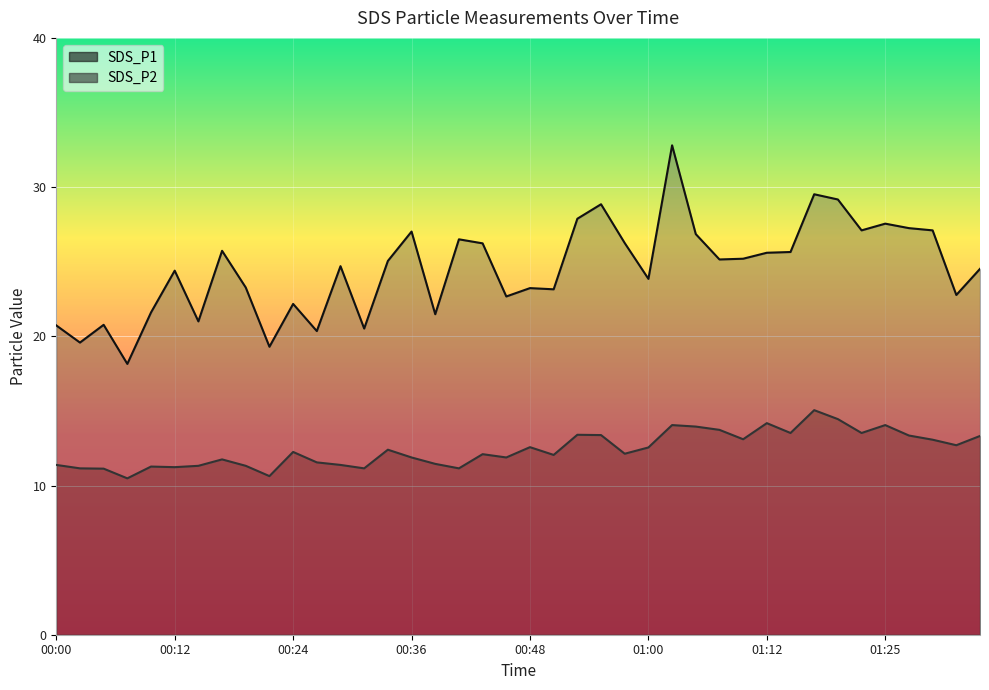

Rank the series by their average value, from highest to lowest.

SDS_P1, SDS_P2